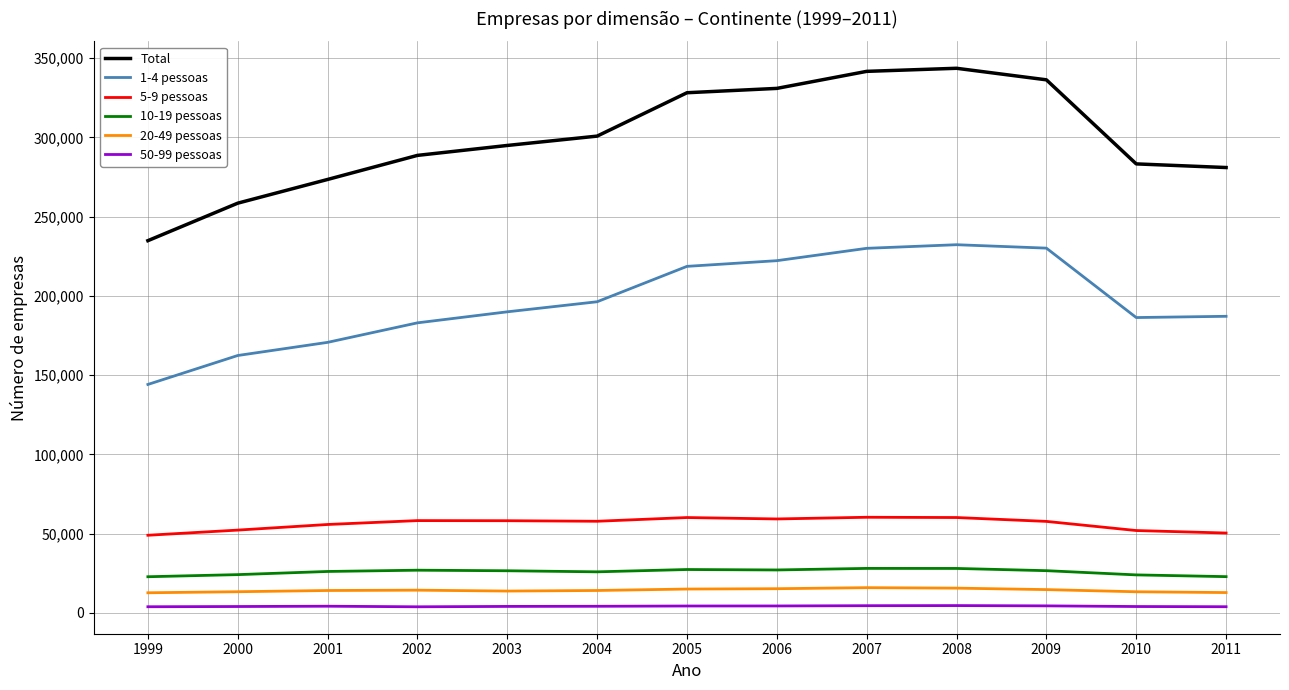

At which label is Total closest to 289256?

2002